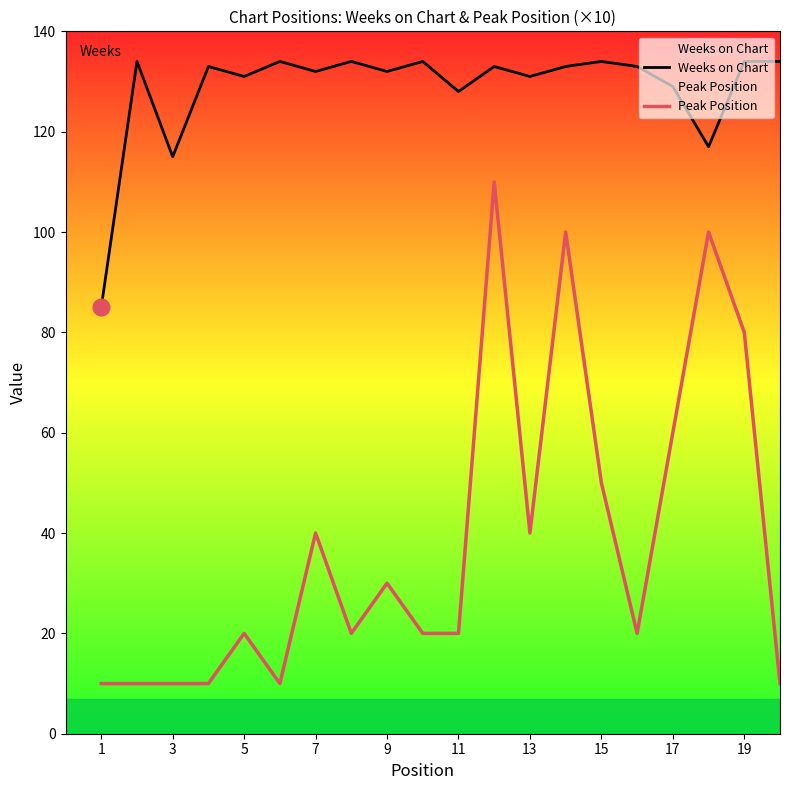

True or false: Weeks on Chart and Peak Position cross at least once.

False